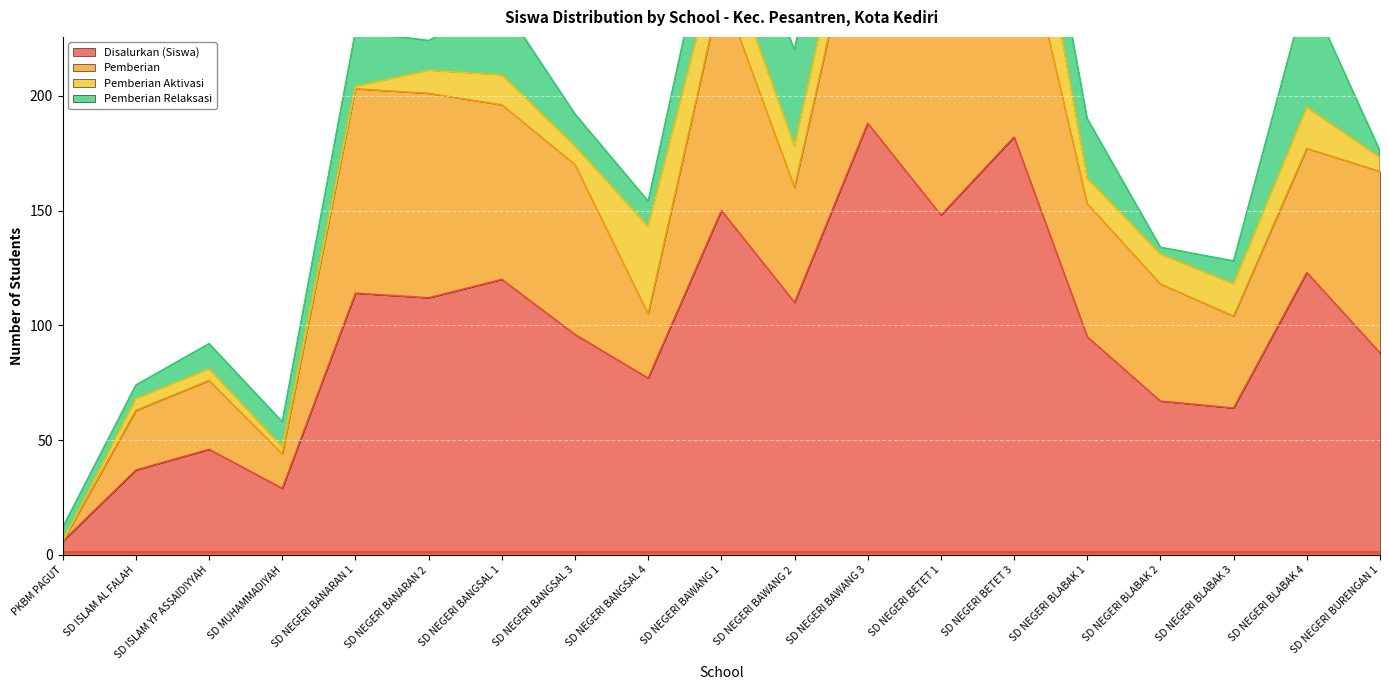

Which series has the largest total across all categories?

Disalurkan (Siswa)